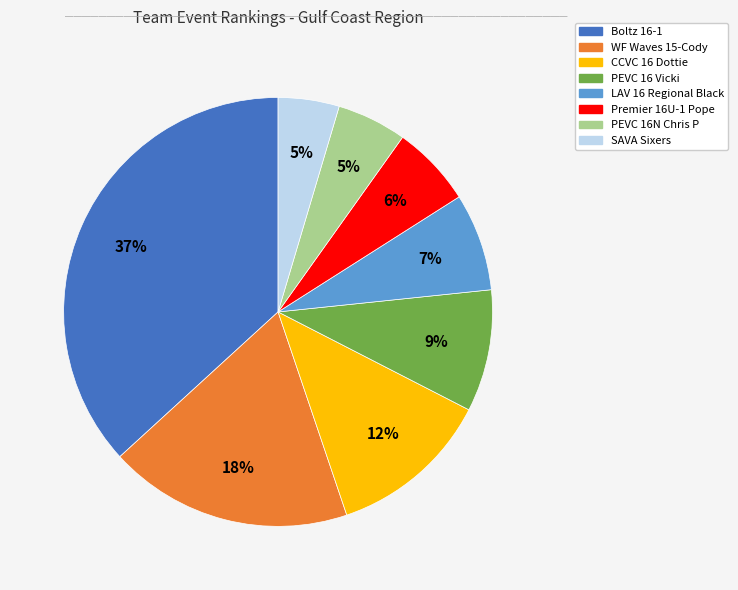

Is PEVC 16N Chris P the majority of the pie?

No